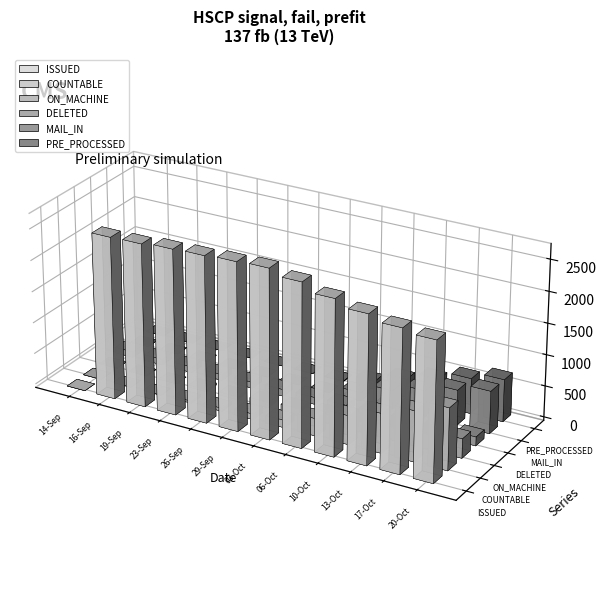

At which category is the sum across all series the highest?

20-Oct